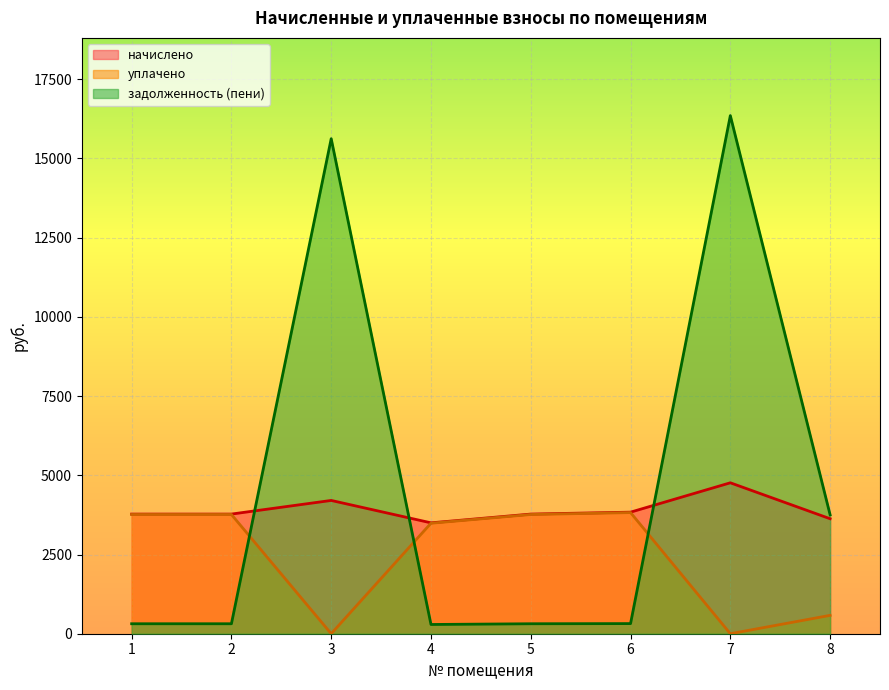

At which category is the sum across all series the highest?

7